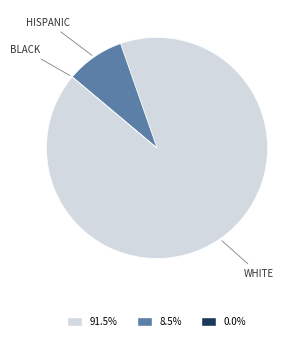

Combined, do WHITE and HISPANIC account for over 50%?

Yes